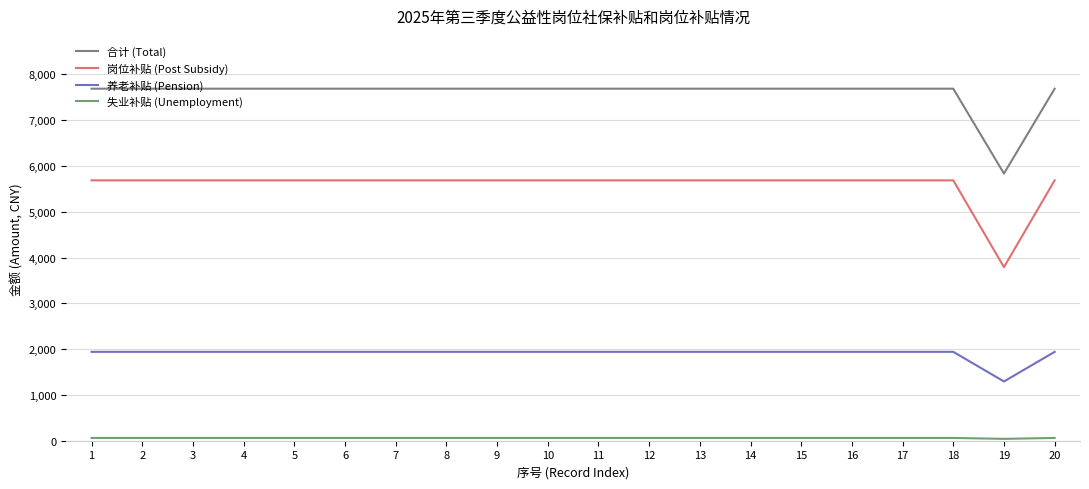

True or false: 岗位补贴 (Post Subsidy) has a value of 10091.8 at 20.

False